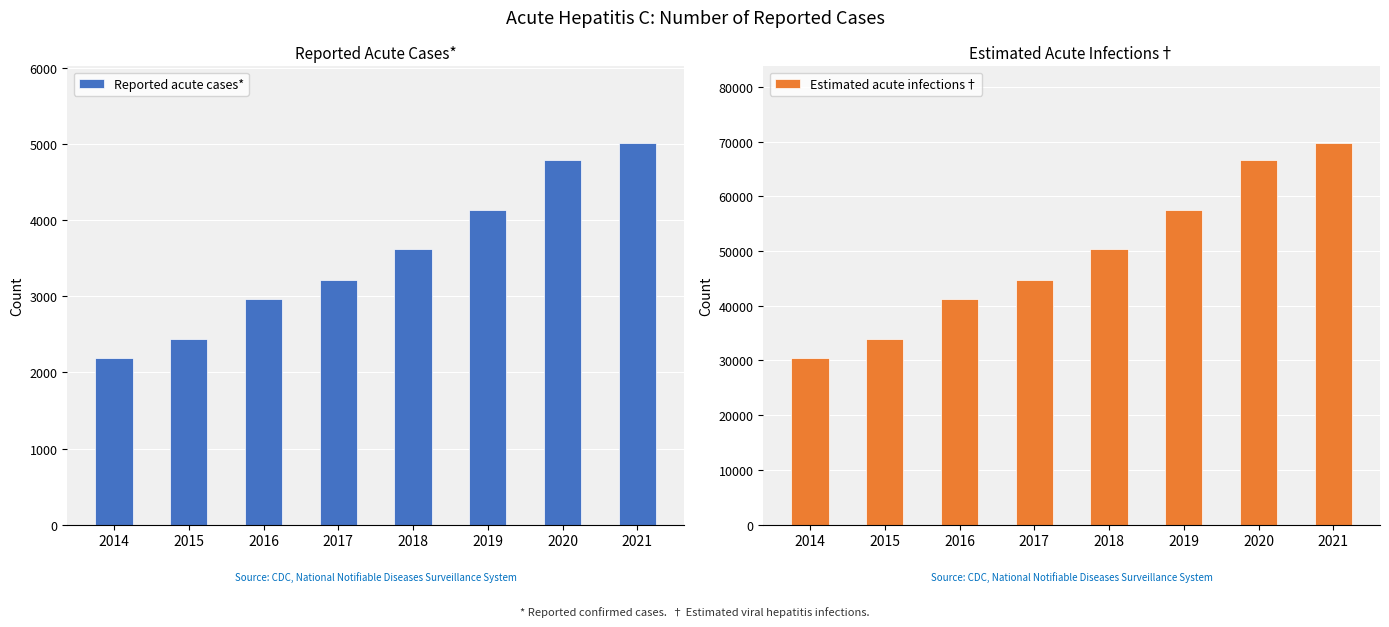

Which series has the largest range (max minus min)?

Estimated acute infections†